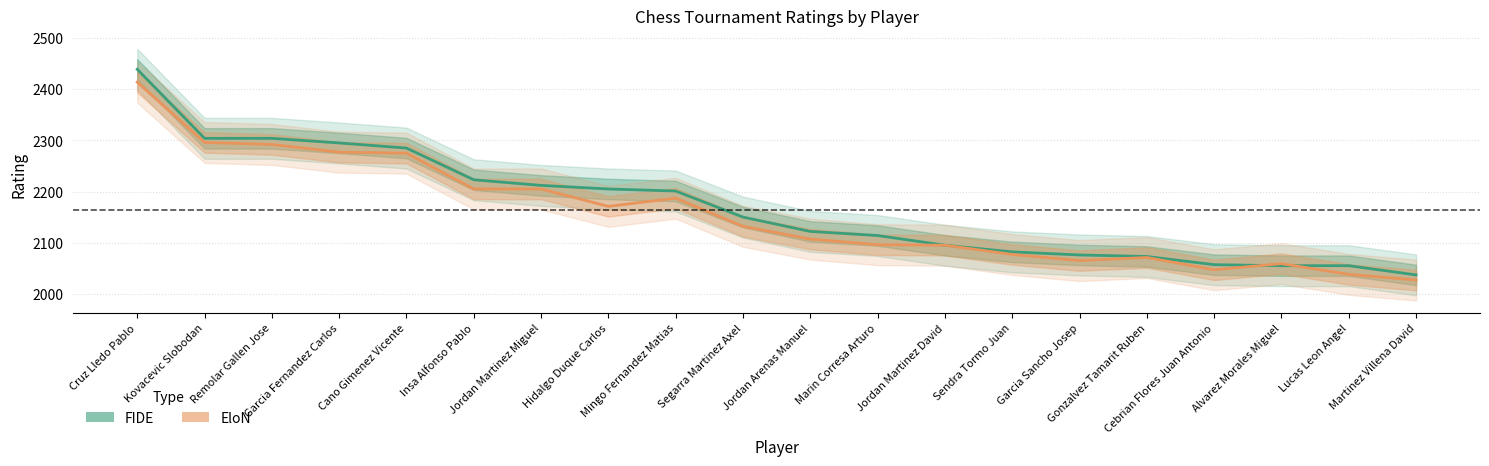

Does the chart have visible grid lines?

Yes